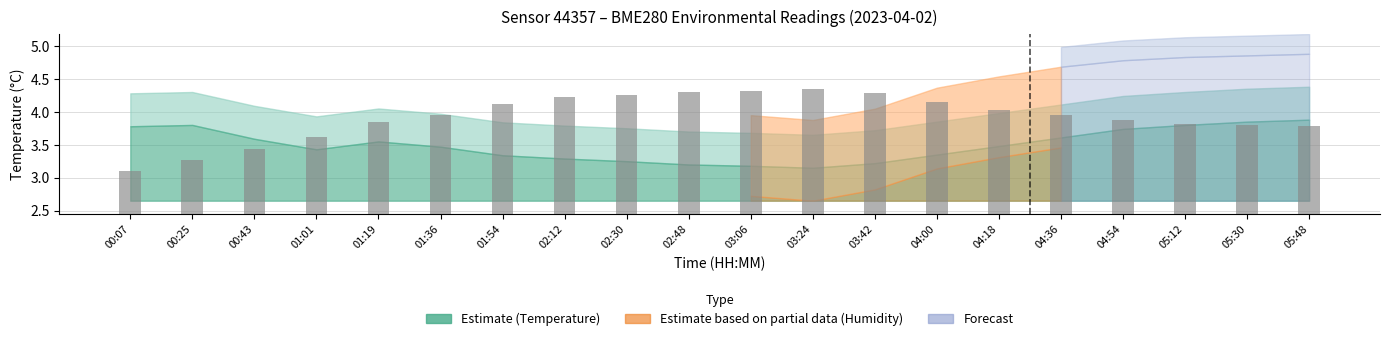

The chart shows a value of 6.7 at 01:19. True or false?

False